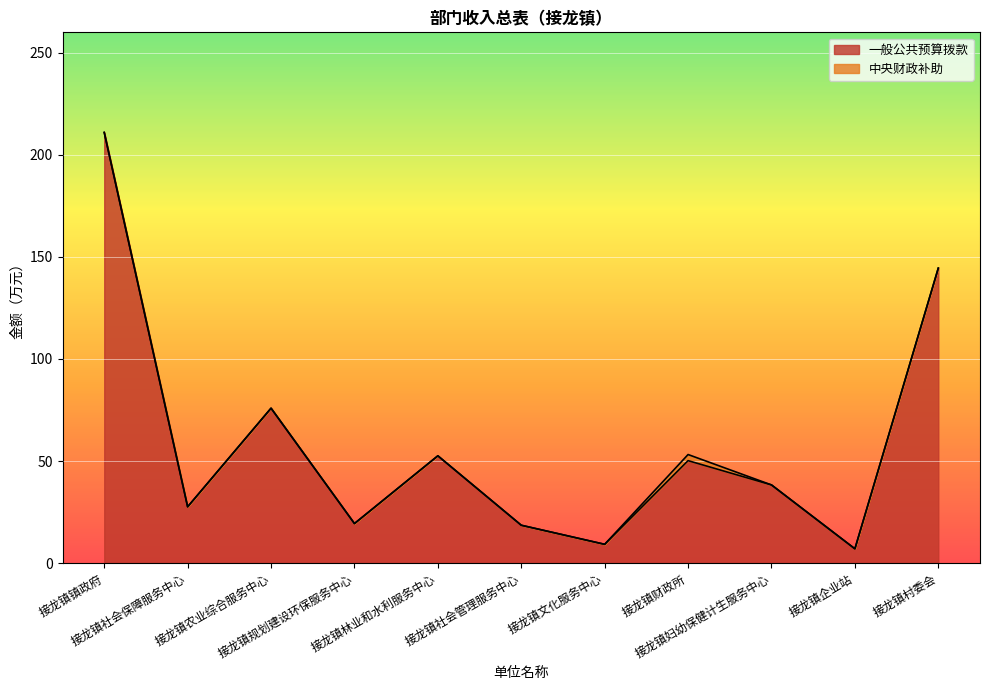

How many lines are shown in the chart?

2